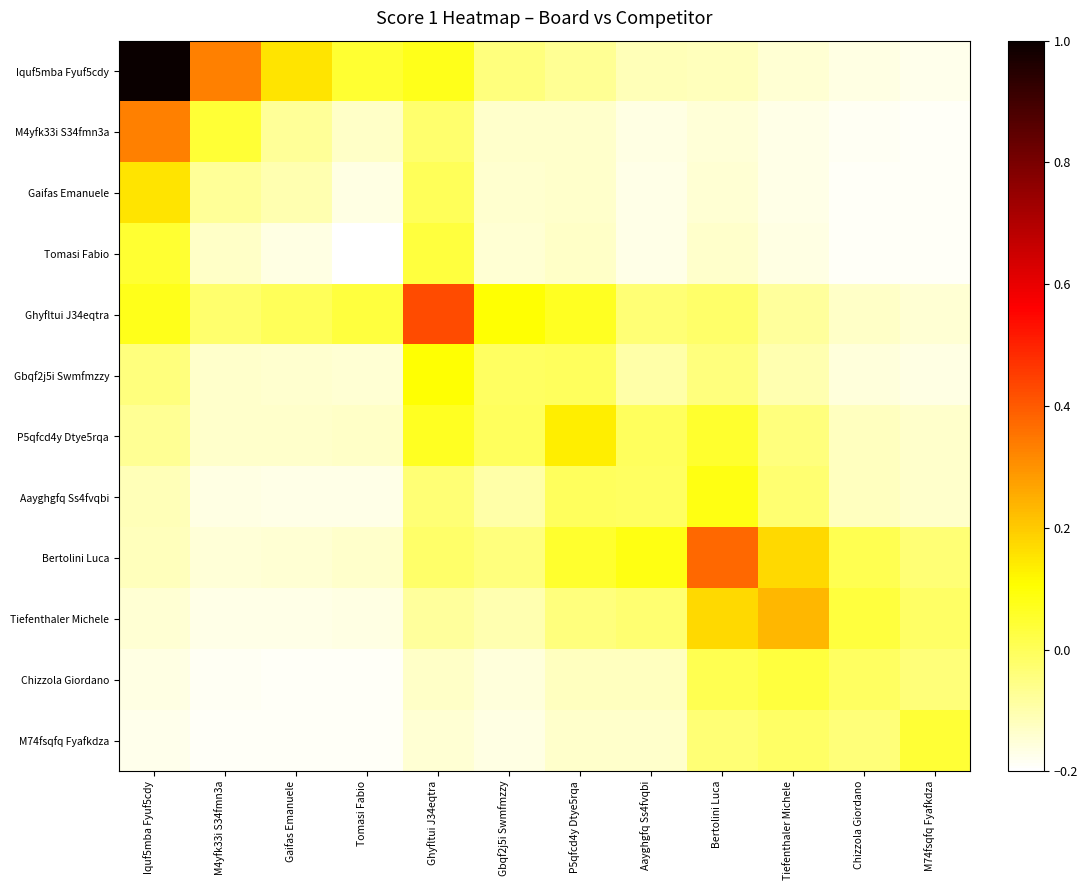

Which has a higher value, Tiefenthaler Michele or Aayghgfq Ss4fvqbi?

Aayghgfq Ss4fvqbi